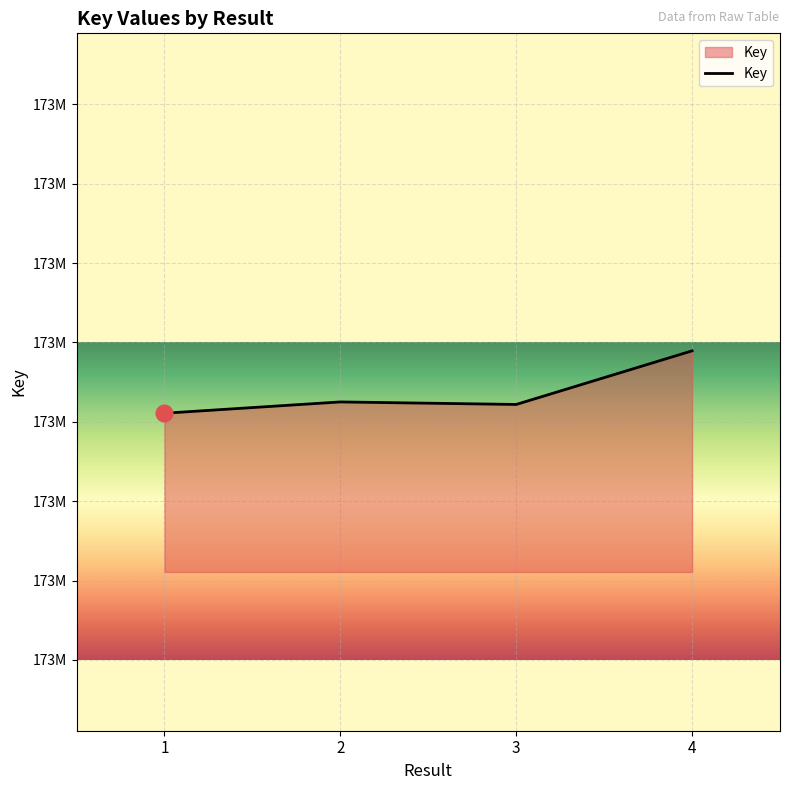

Does the chart display data point markers on the line(s)?

No